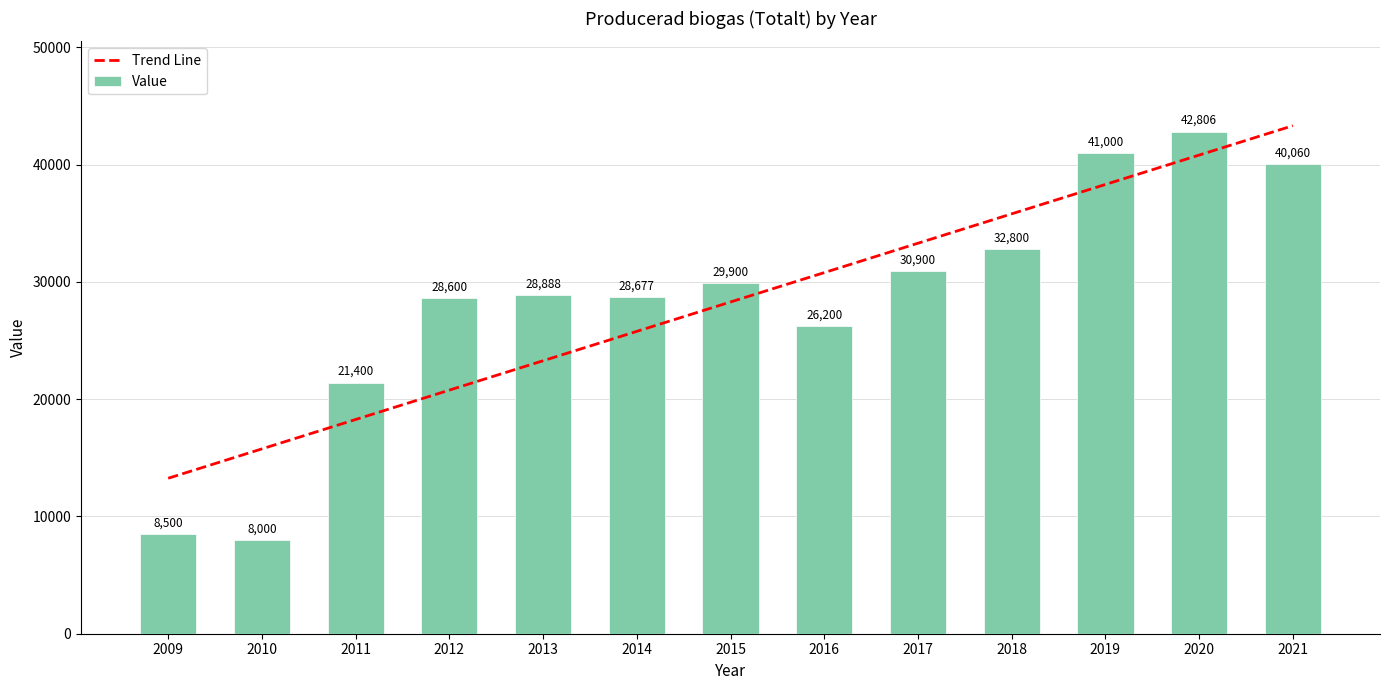

Reading right to left, extract all data points from this chart.

40060	42806	41000	32800	30900	26200	29900	28677	28888	28600	21400	8000	8500